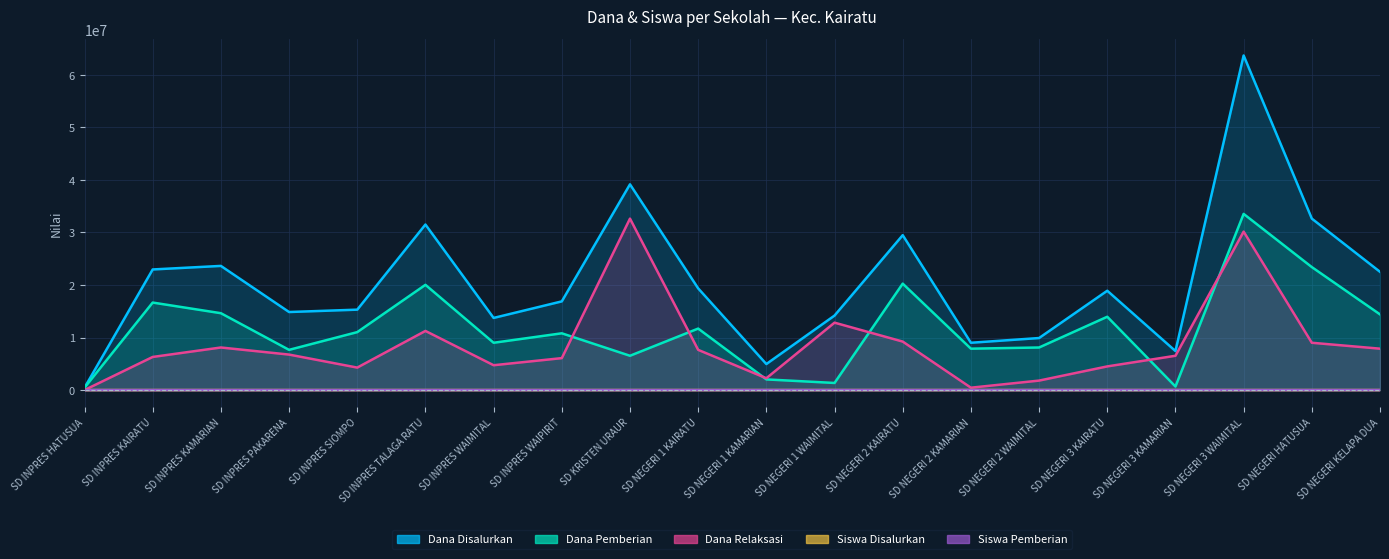

True or false: Siswa Pemberian has more than 0 interior local peaks.

True